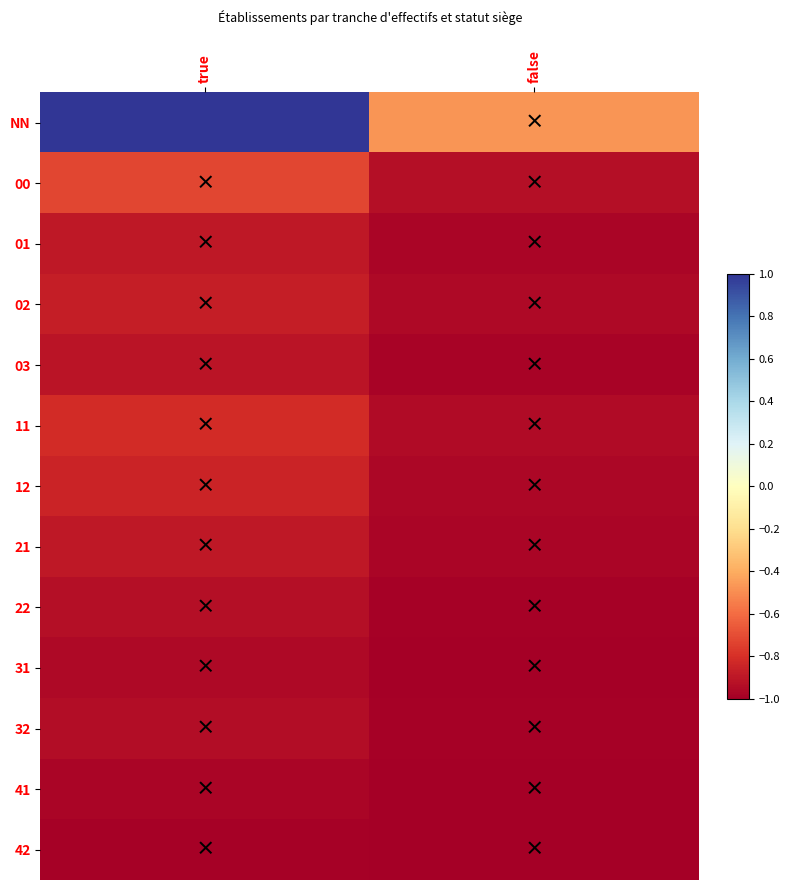

Reading left to right, extract all data points from this chart.

NN: true=1.0	false=-0.5
00: true=-0.7	false=-0.9
01: true=-0.9	false=-1.0
02: true=-0.9	false=-1.0
03: true=-0.9	false=-1.0
11: true=-0.8	false=-0.9
12: true=-0.8	false=-1.0
21: true=-0.9	false=-1.0
22: true=-0.9	false=-1.0
31: true=-1.0	false=-1.0
32: true=-0.9	false=-1.0
41: true=-1.0	false=-1.0
42: true=-1.0	false=-1.0